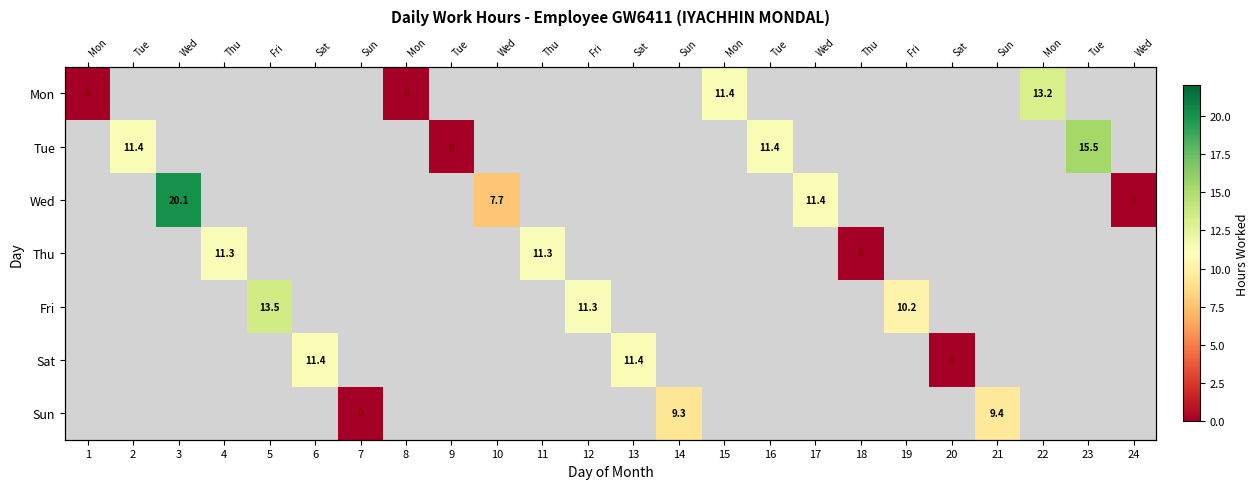

How many positive values does the Sat series have?

2